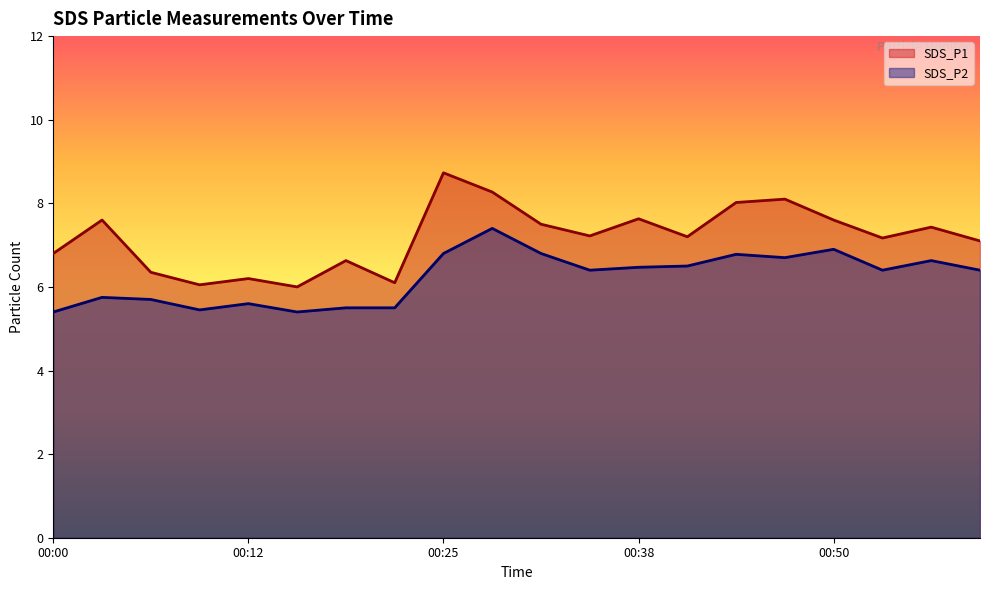

What are all the series names shown in the legend?

SDS_P1, SDS_P2